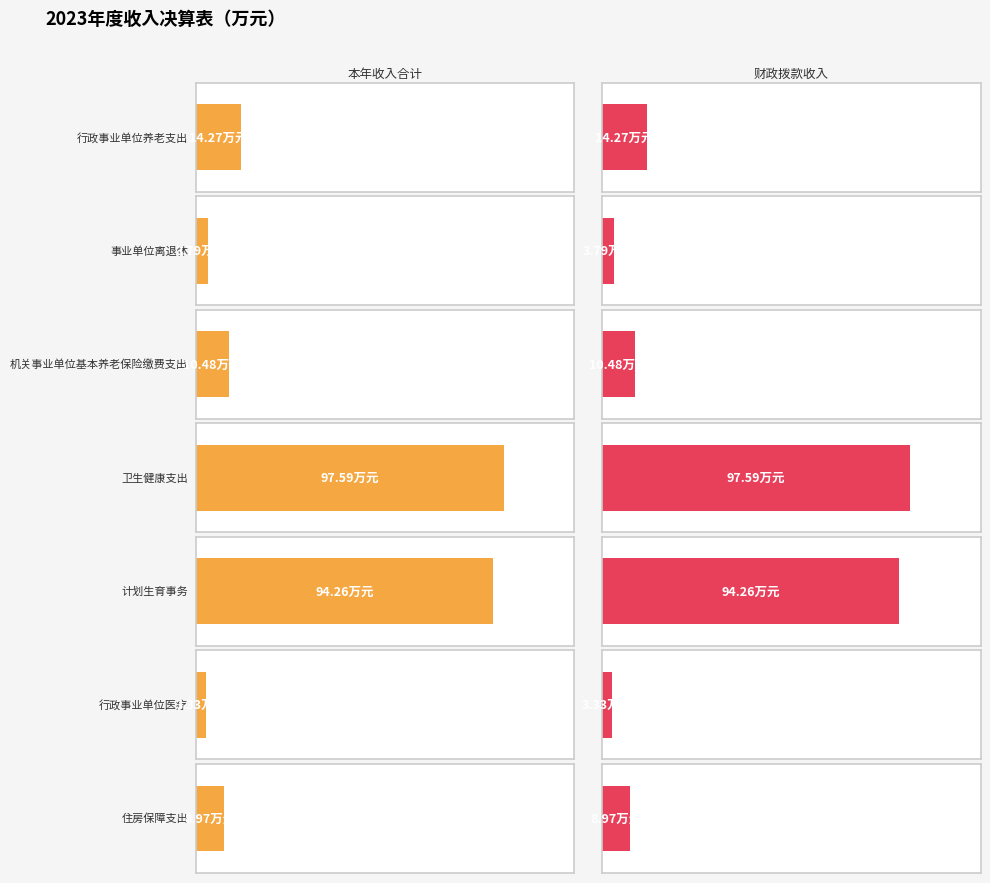

Which series has the widest spread of values?

本年收入合计